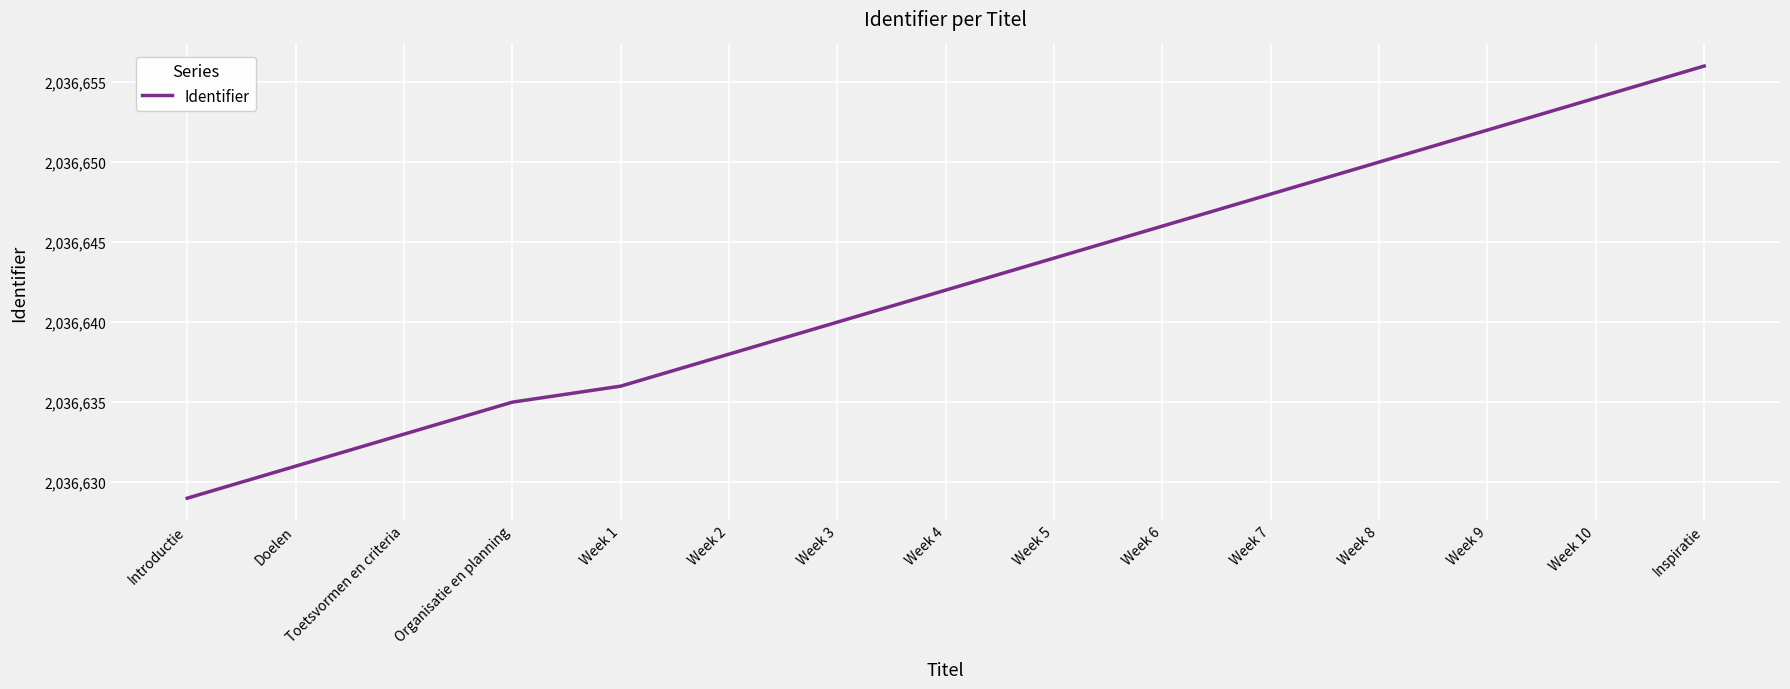

What is the greatest value displayed?

2036656